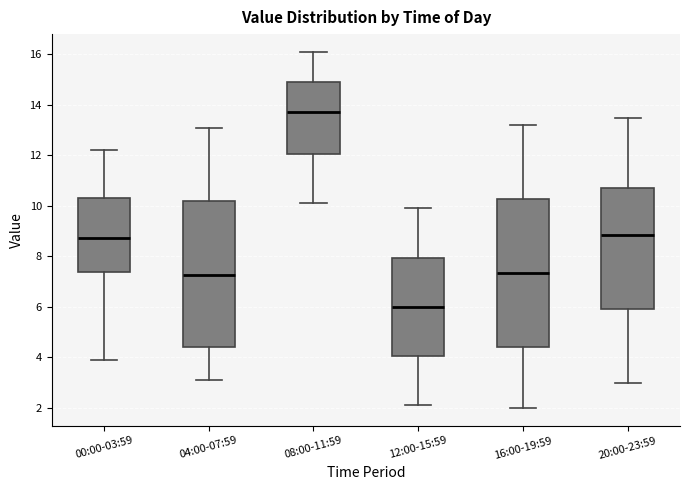

Reading left to right, transcribe this box plot: for each box, give where its median line is, the range the box spans, and where its two whiskers end, as read against the y-axis. The values are not printed on the chart, so give them approximately, as read against the axis.

00:00-03:59: median 8.8, box 7.4 to 10.4, whiskers 4.0 to 12.2
04:00-07:59: median 7.2, box 4.4 to 10.2, whiskers 3.2 to 13.2
08:00-11:59: median 13.8, box 12.0 to 15.0, whiskers 10.2 to 16.2
12:00-15:59: median 6.0, box 4.0 to 8.0, whiskers 2.2 to 10.0
16:00-19:59: median 7.4, box 4.4 to 10.2, whiskers 2.0 to 13.2
20:00-23:59: median 8.8, box 6.0 to 10.8, whiskers 3.0 to 13.6